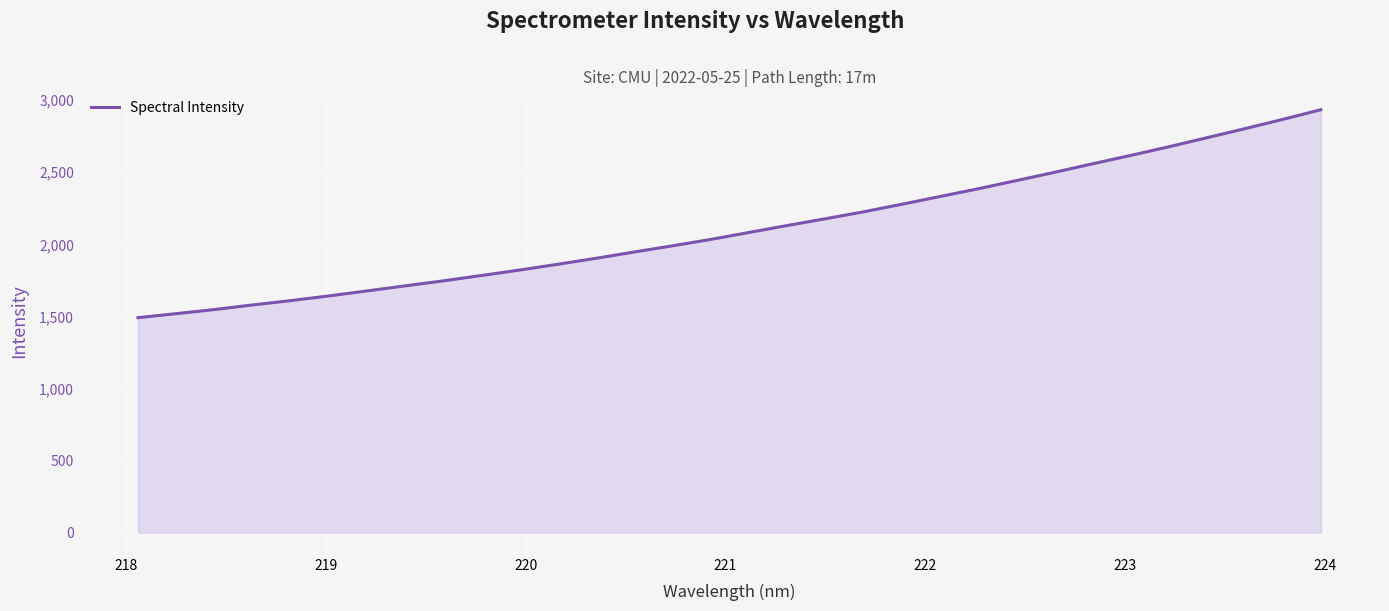

What is the greatest value displayed?

2933.5